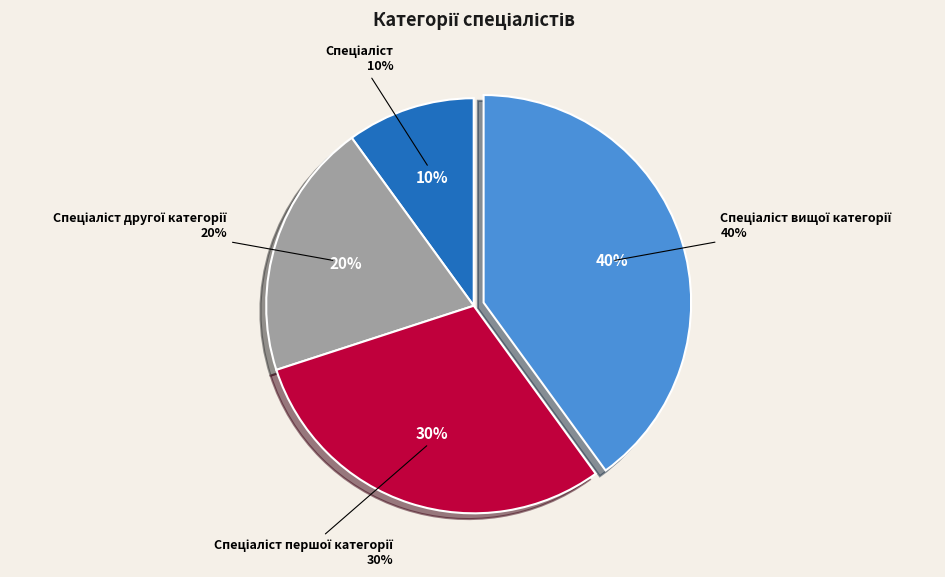

Is the sum of Спеціаліст другої категорії and Спеціаліст першої категорії greater than half?

No